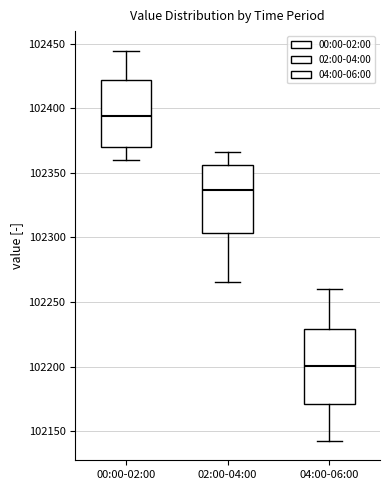

Which box's median line is the highest?

00:00-02:00